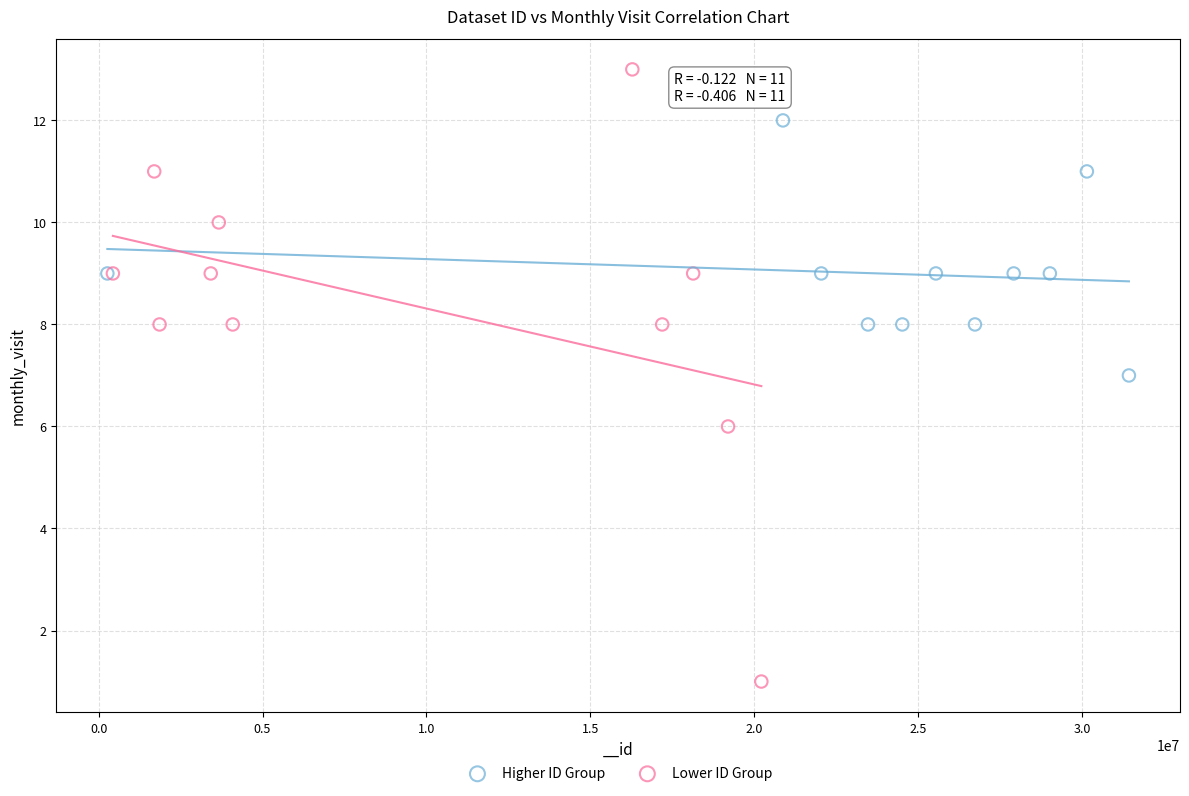

Which series reaches the maximum Y coordinate?

Lower ID Group